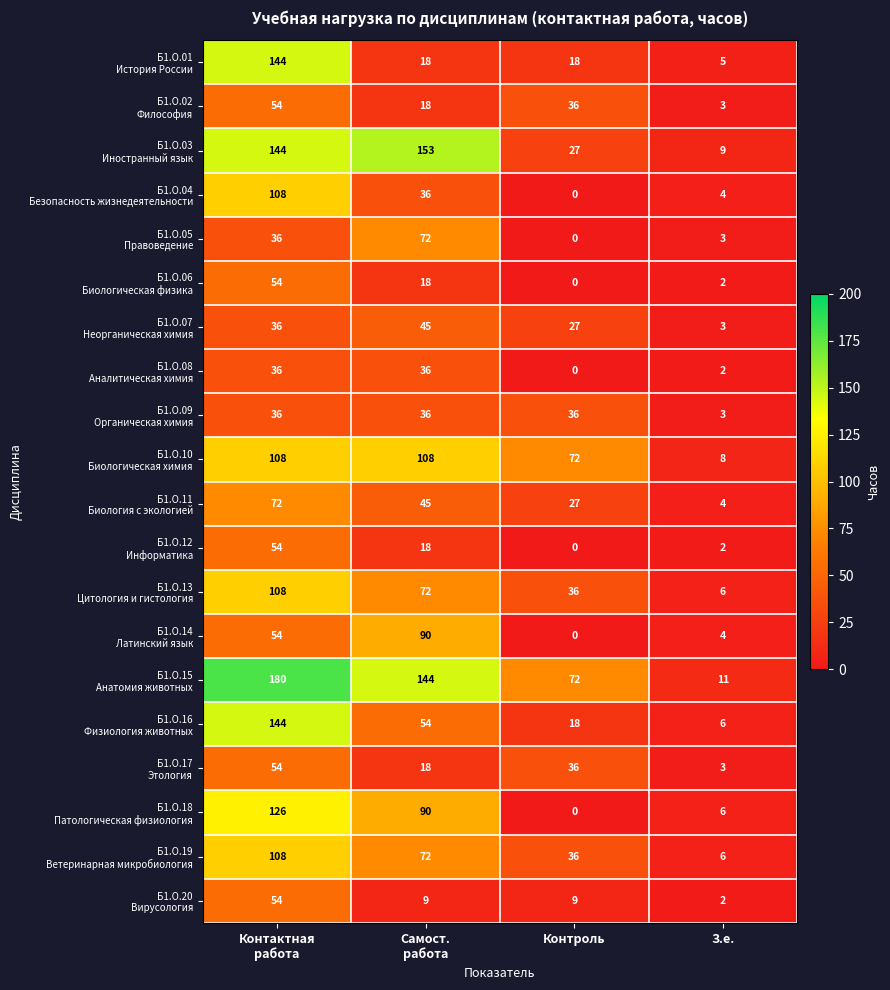

Which category has the lowest value across all series?

Контроль